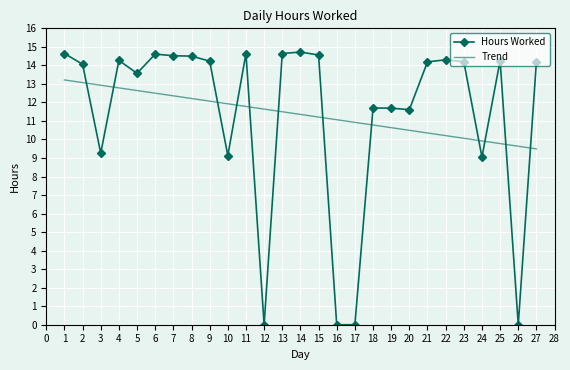

The Trend series shows 18.2 at 10. True or false?

False